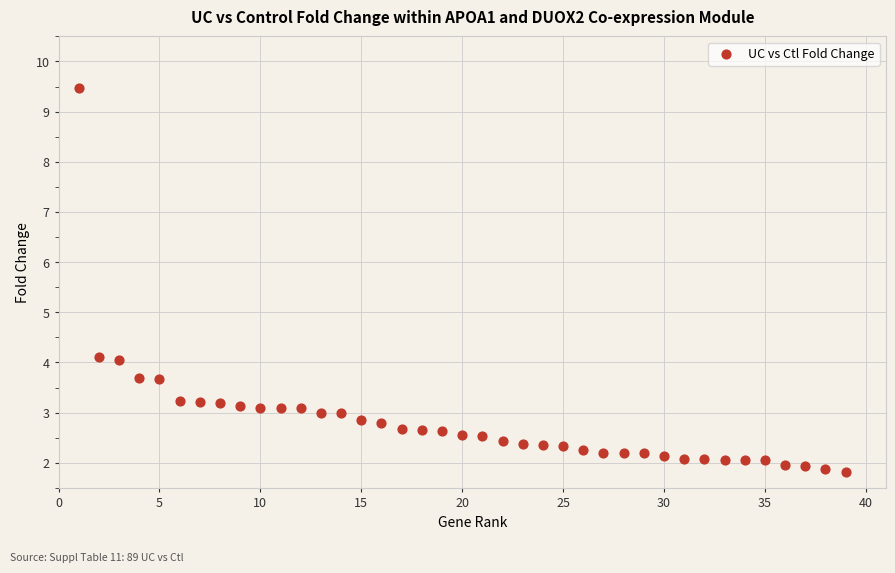

What is the range of Y values (max minus min)?

7.6